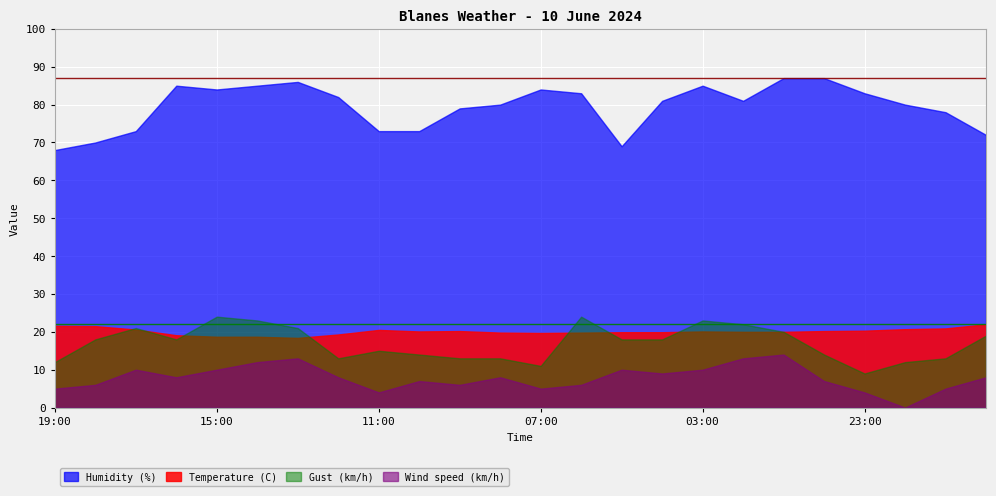

Is it true that Humidity (%) equals 84.0 at 15:00?

True